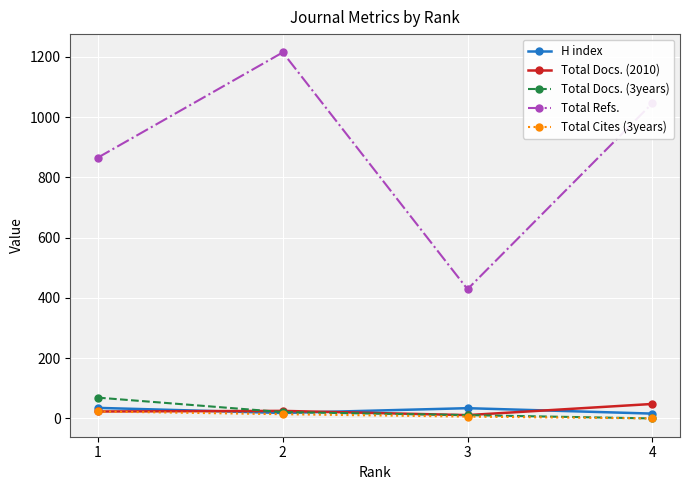

True or false: Total Refs. and Total Docs. (2010) cross at least once.

False